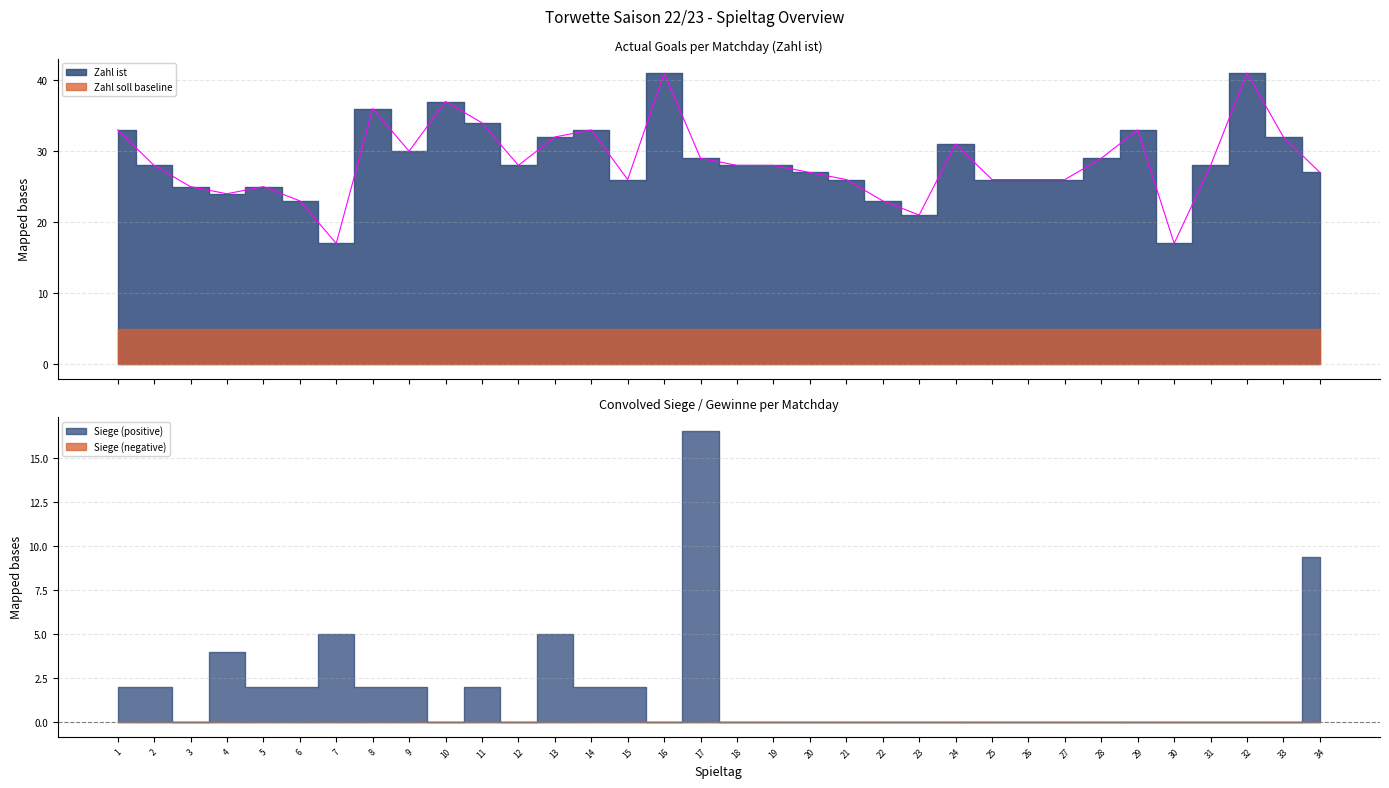

What is the average value?

29